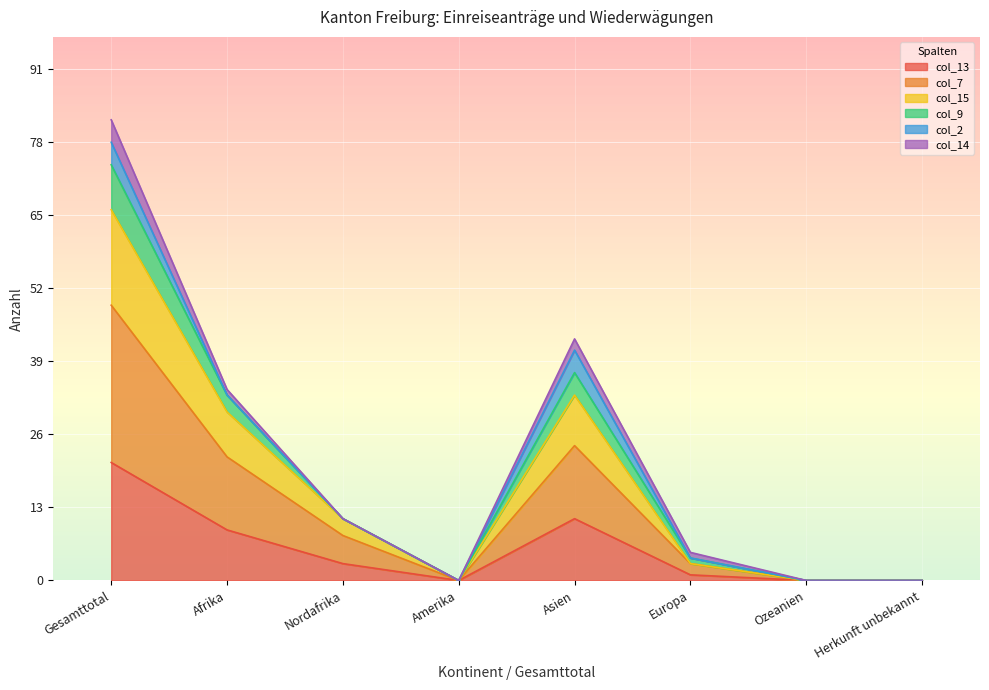

What are all the series names shown in the legend?

col_13, col_7, col_15, col_9, col_2, col_14